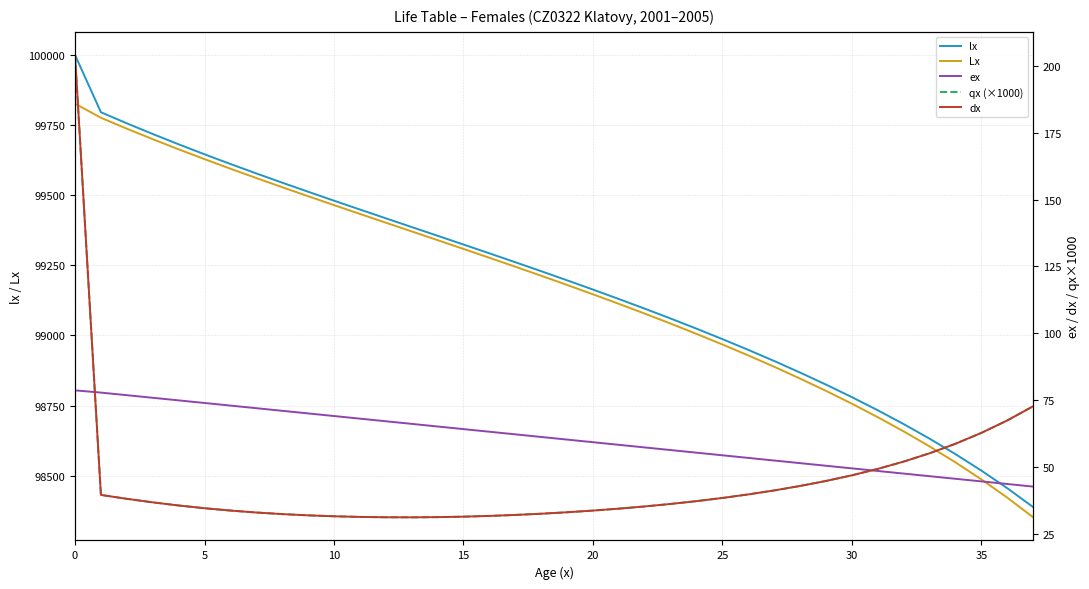

True or false: Lx has more than 1 points higher than both neighbors.

False